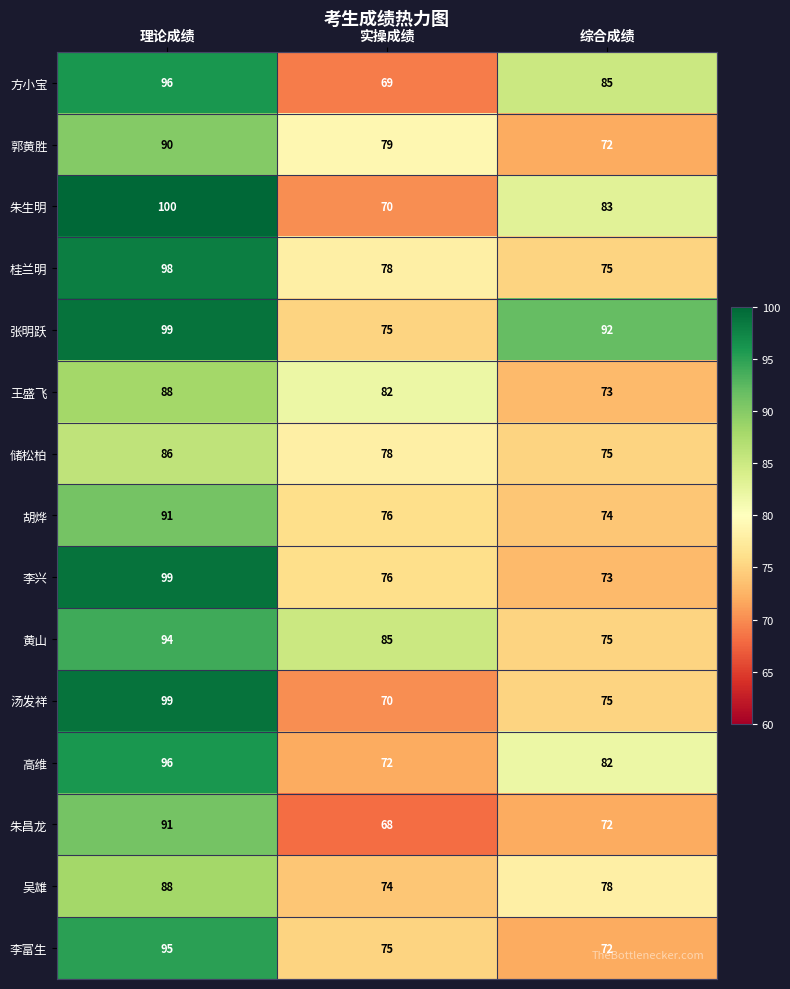

The value of 朱生明 at 综合成绩 is 29. True or false?

False